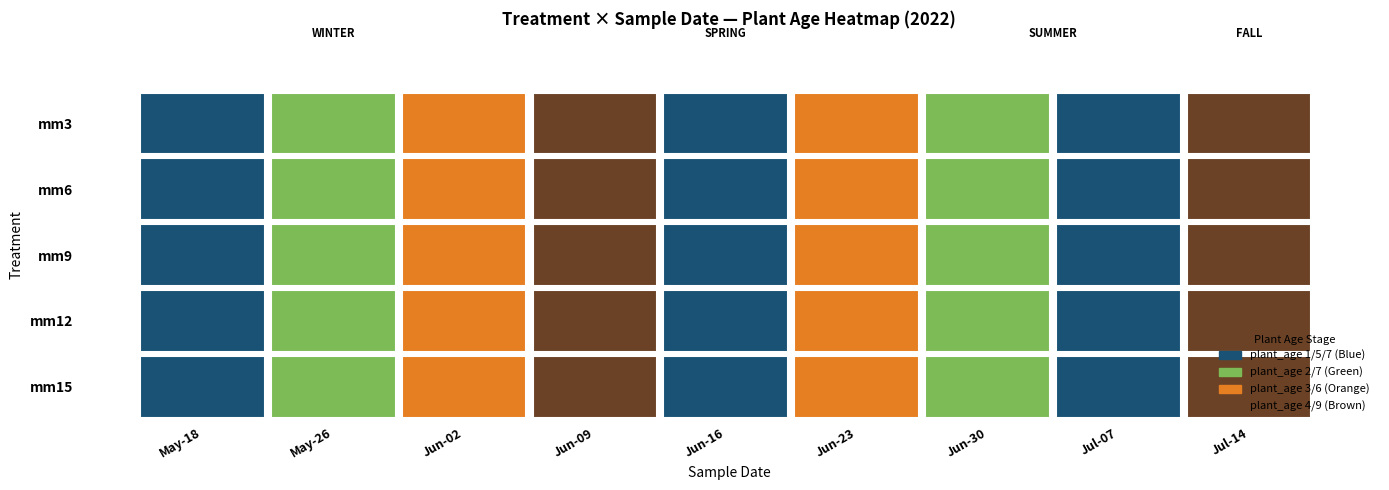

Between plant_age_4 and plant_age_6, which series saw the biggest shift?

mm3